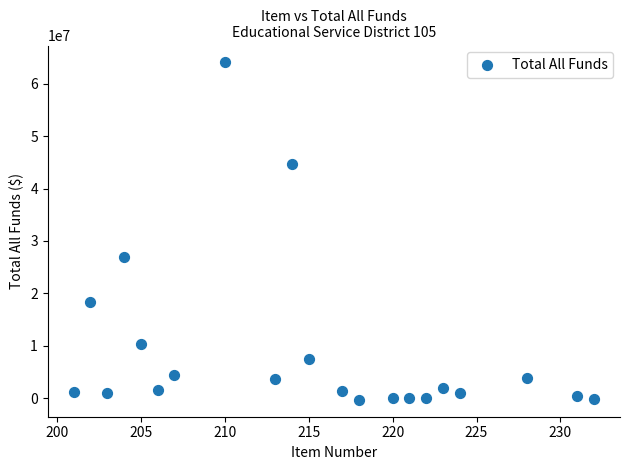

What is the range of X values (max minus min)?

31.0